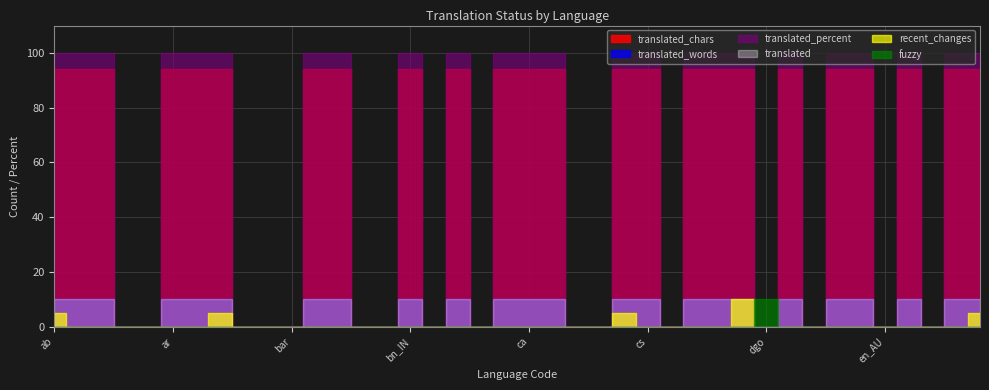

Is it true that translated_chars equals -31 at anp?

False